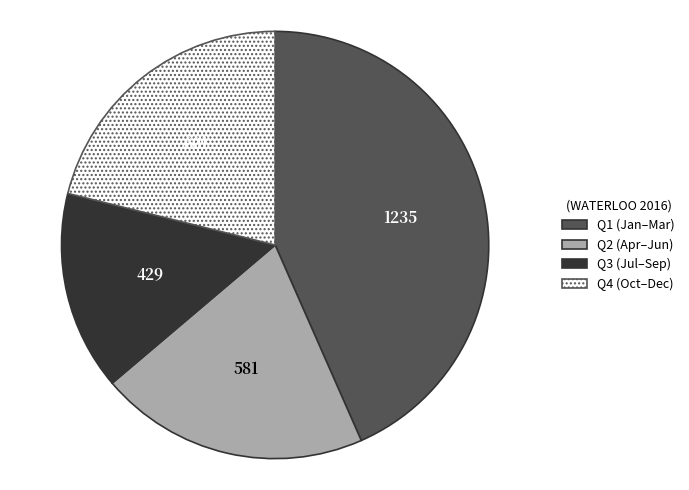

Which category has the biggest portion of the pie?

Q1 (Jan–Mar)